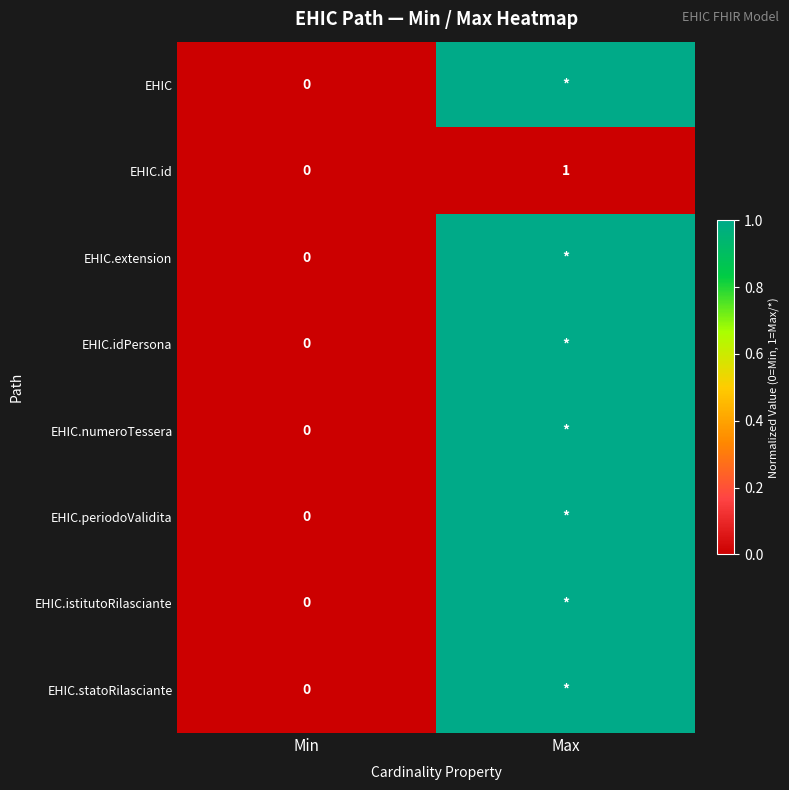

Which category has the highest value across all series?

Max